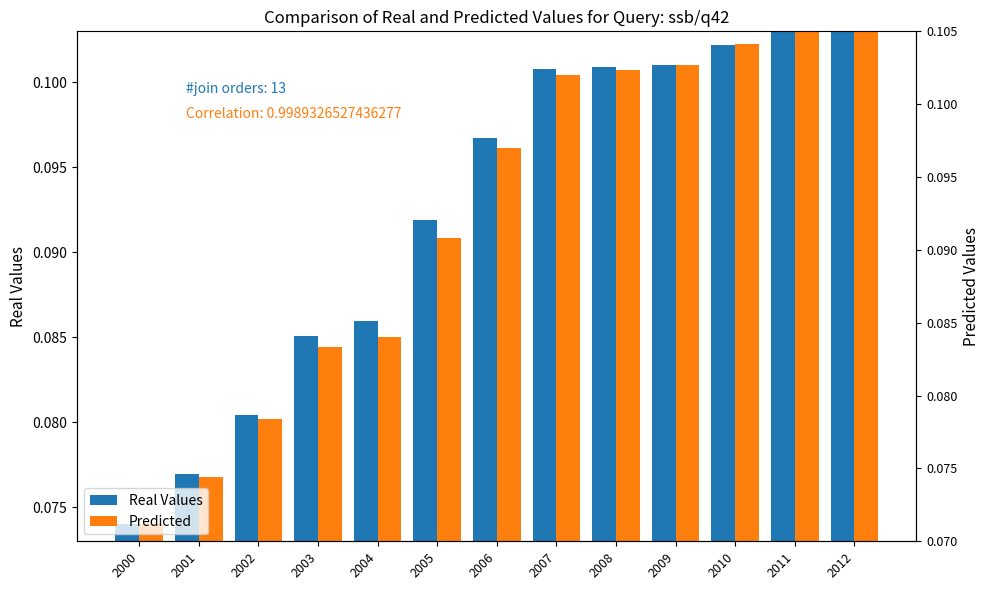

Rank the categories by Real Values value from highest to lowest.

2012, 2011, 2010, 2009, 2008, 2007, 2006, 2005, 2004, 2003, 2002, 2001, 2000